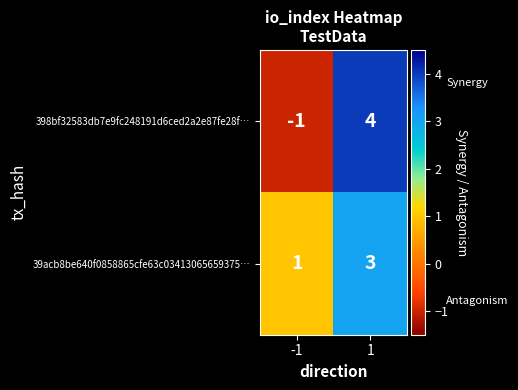

Reading right to left, extract all data points from this chart.

398bf32583db7e9fc248191d6ced2a2e87fe28f…: 1=4	-1=-1
39acb8be640f0858865cfe63c03413065659375…: 1=3	-1=1